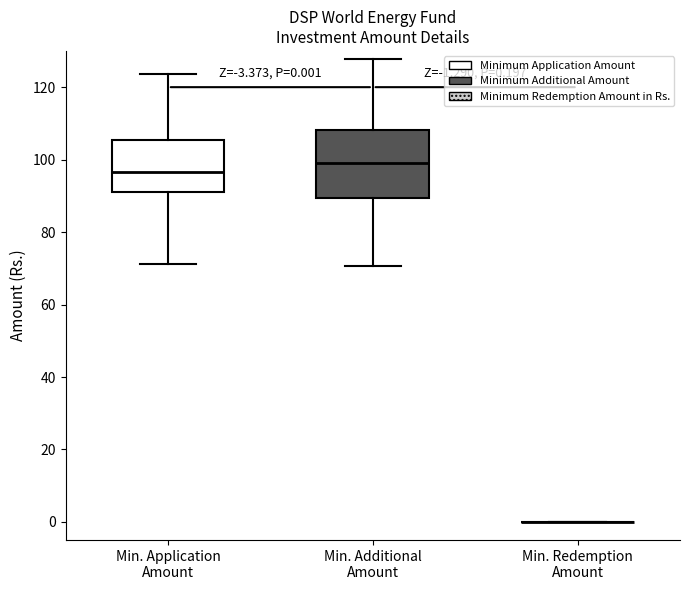

Comparing the boxes themselves (not the whiskers), which one is the tallest?

Min. Additional Amount